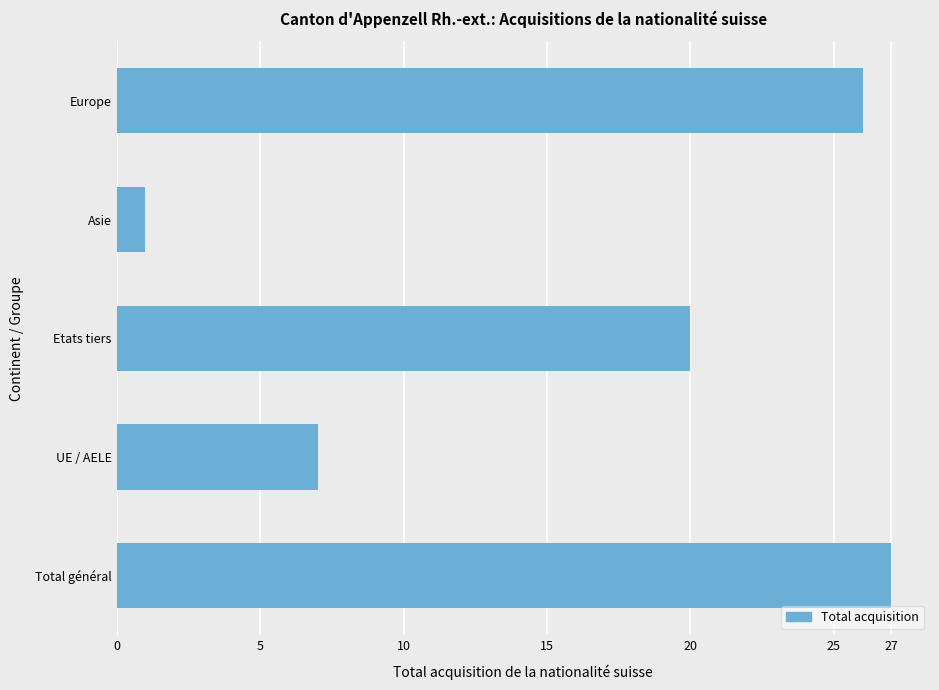

Rank the categories by value from highest to lowest.

Total général, Europe, Etats tiers, UE / AELE, Asie